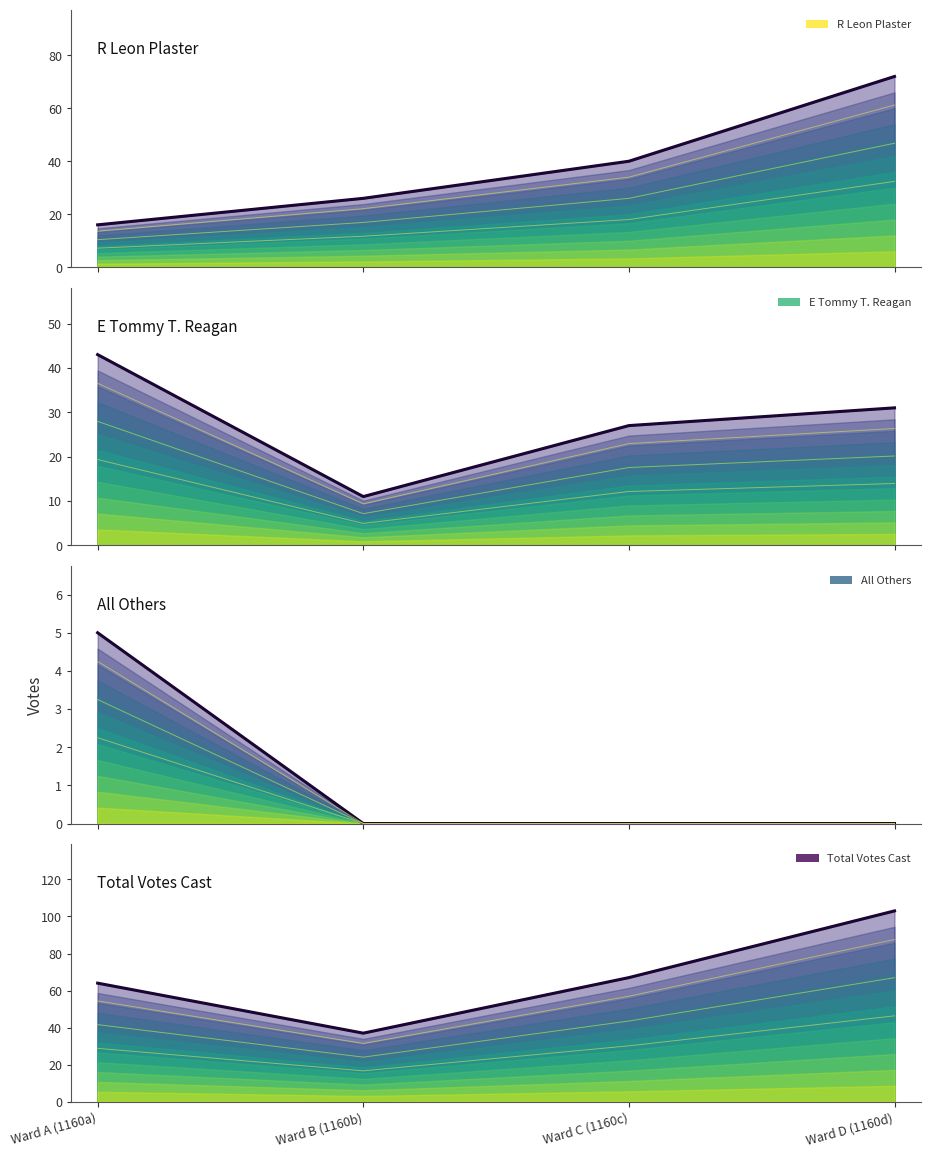

Does the chart have visible grid lines?

No